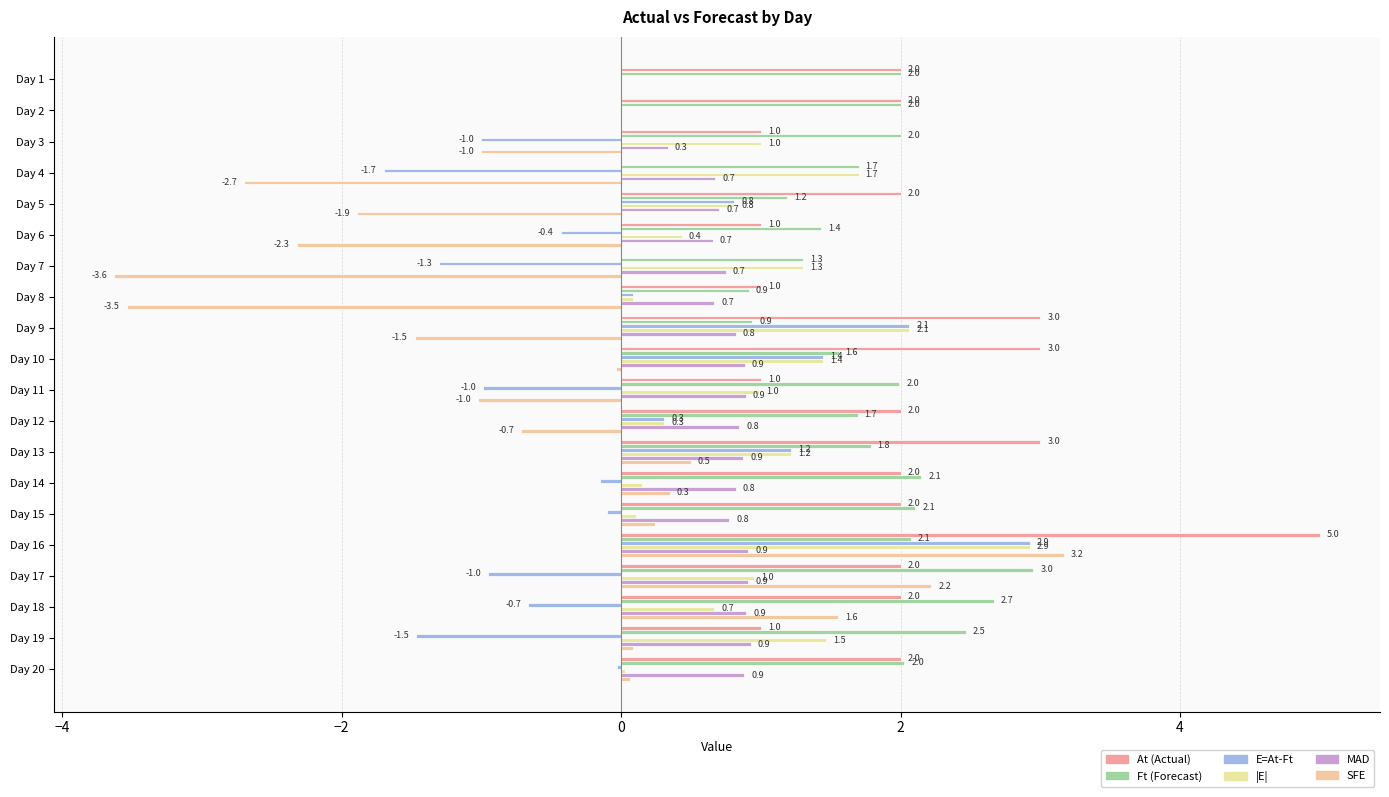

How many data points in |E| are above 0?

18